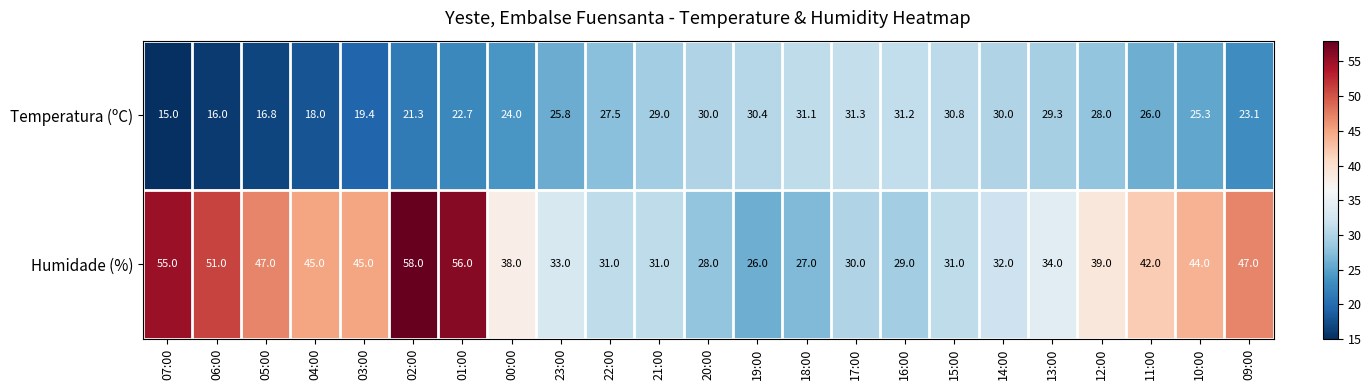

What is the average value of the Temperatura (ºC) series?

25.3